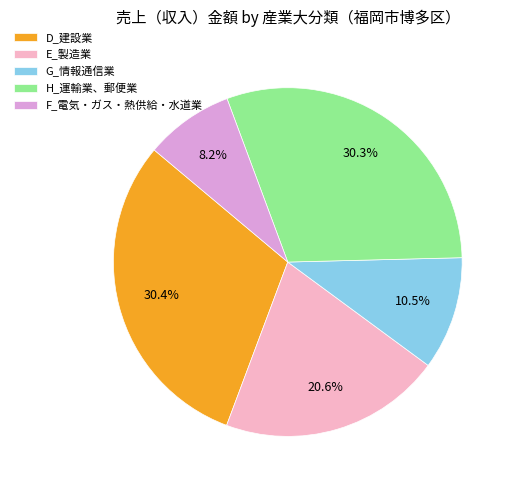

How many slices are in this pie chart?

5